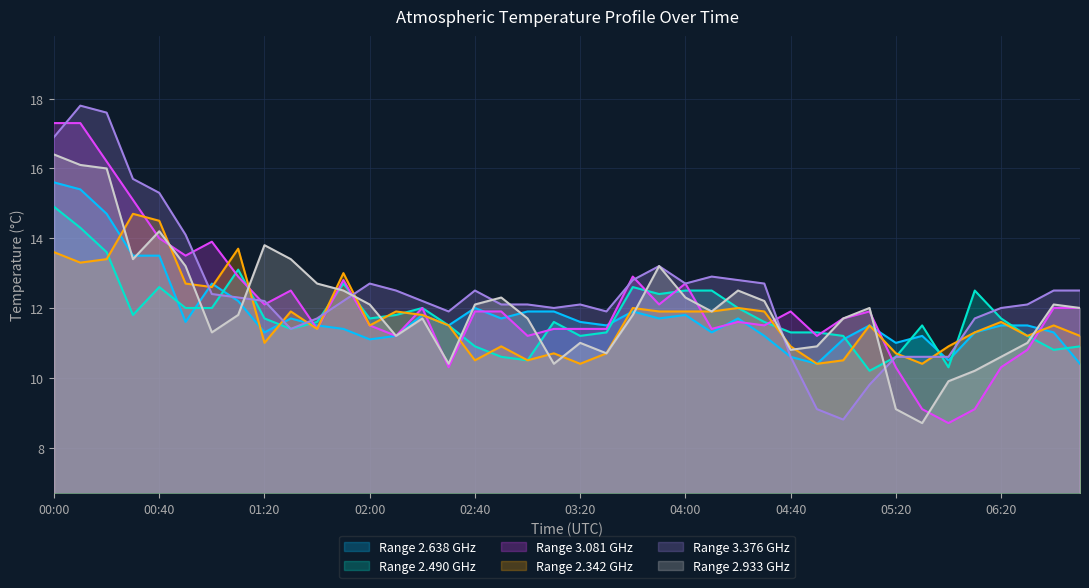

What position from the right is 05:10?

9